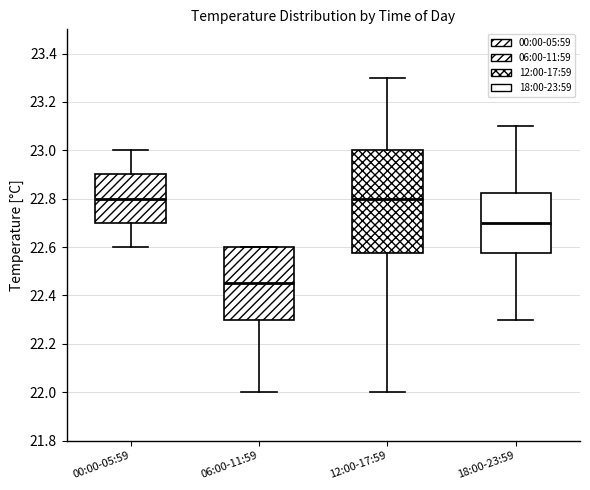

Comparing the boxes themselves (not the whiskers), which one is the tallest?

12:00-17:59